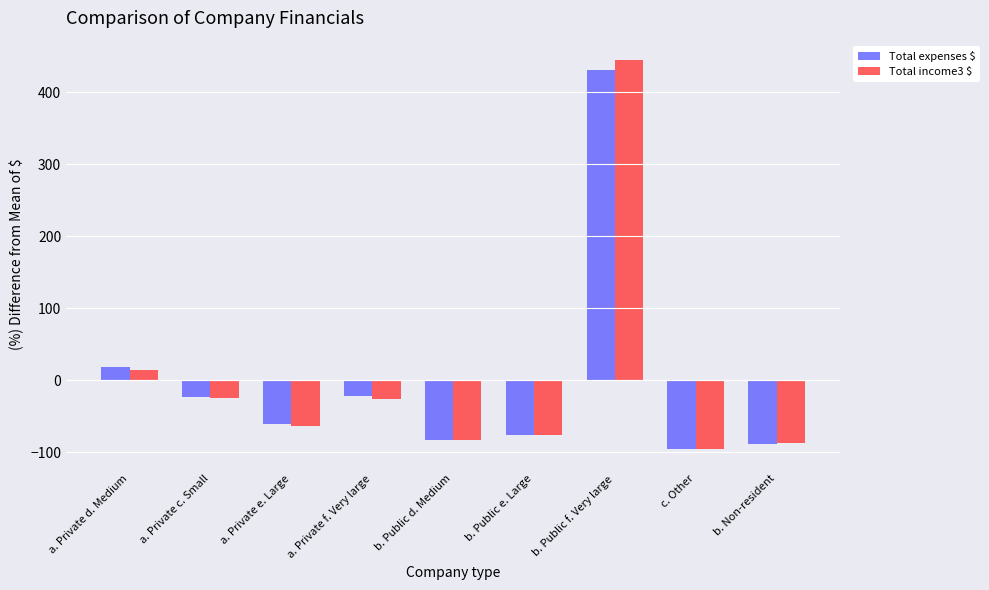

What is the difference between the Total expenses $ values at a. Private f. Very large and b. Public d. Medium?

60.9